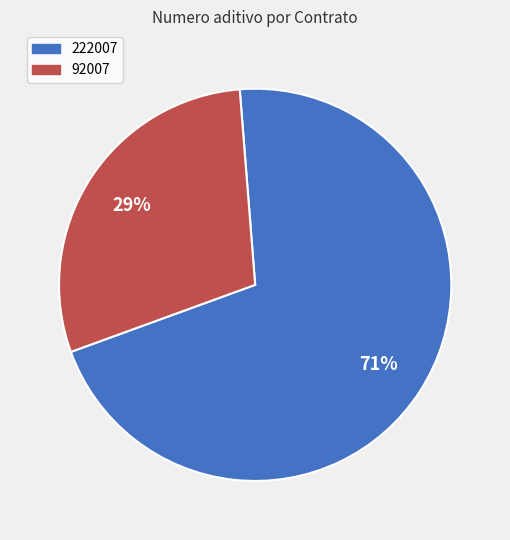

Rank the categories by value from highest to lowest.

222007, 92007